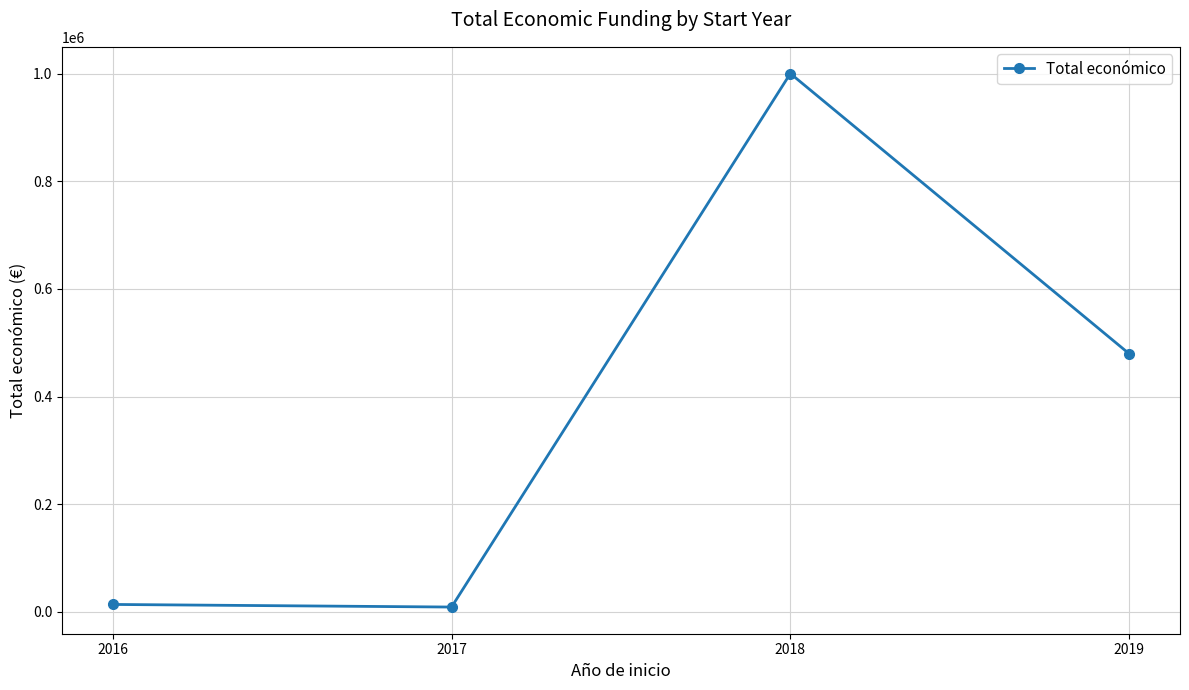

What is the difference between the maximum and second lowest values?

986012